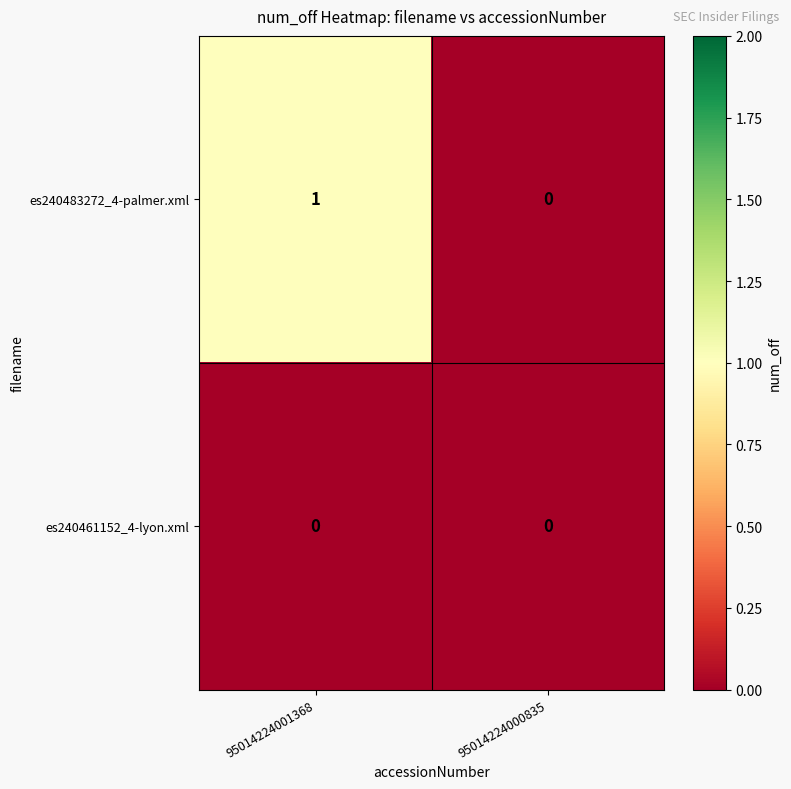

Rank the series by their average value, from lowest to highest.

es240461152_4-lyon.xml, es240483272_4-palmer.xml